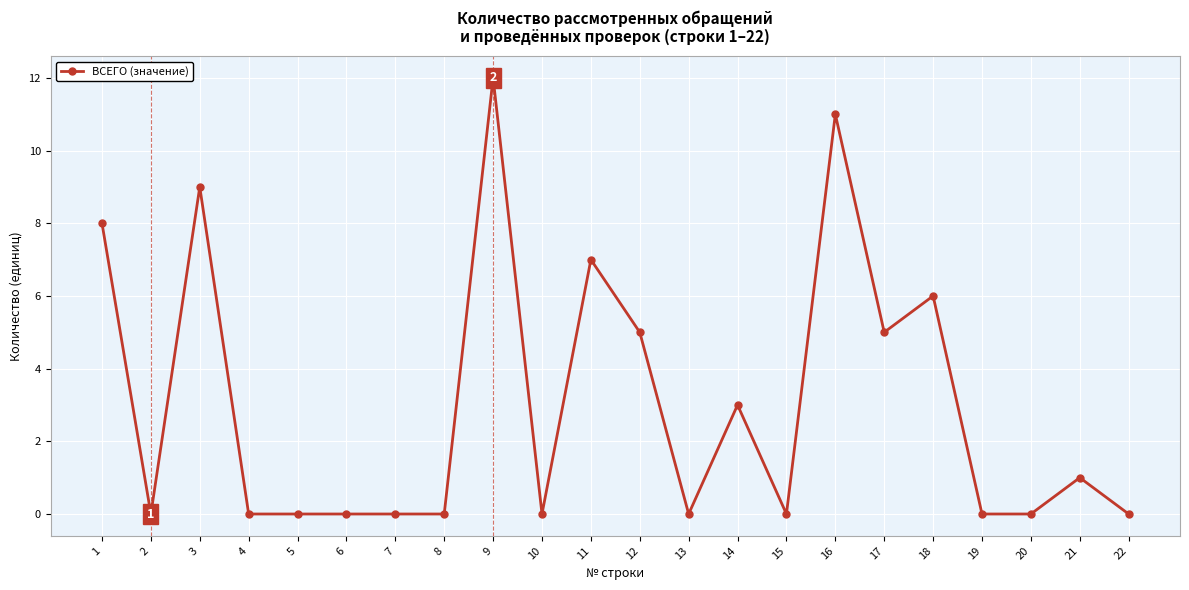

Between 22 and 12, which is larger?

12